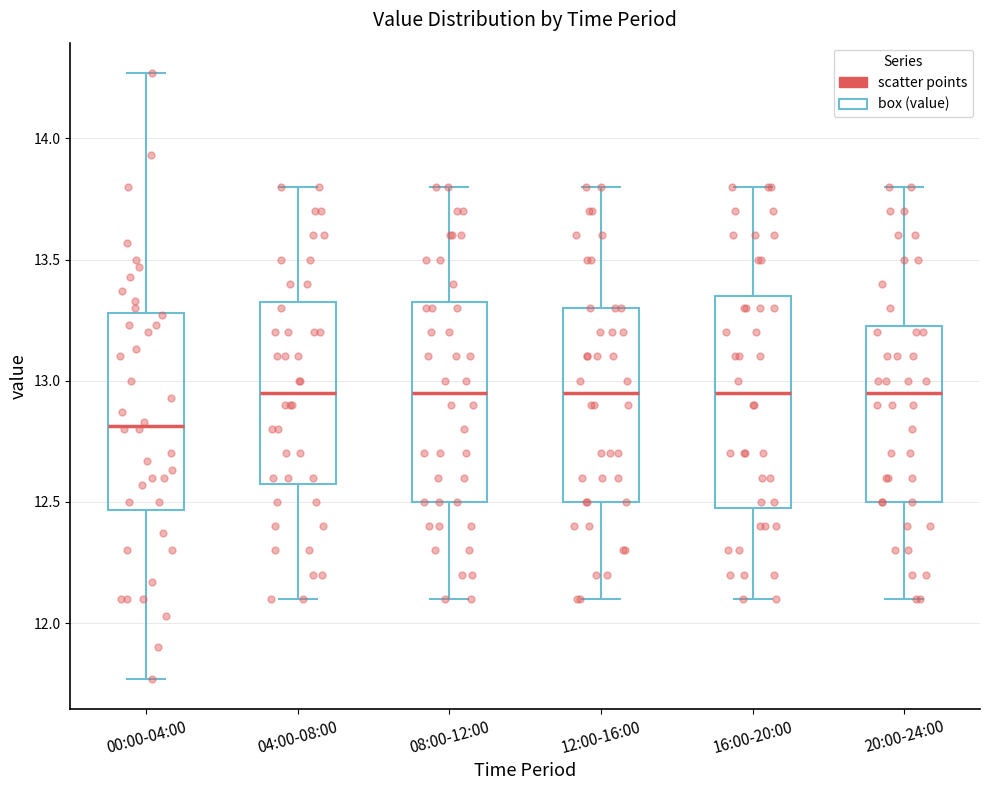

Reading left to right, transcribe this box plot: for each box, give where its median line is, the range the box spans, and where its two whiskers end, as read against the y-axis. The values are not printed on the chart, so give them approximately, as read against the axis.

00:00-04:00: median 12.80, box 12.45 to 13.30, whiskers 11.75 to 14.25
04:00-08:00: median 12.95, box 12.60 to 13.35, whiskers 12.10 to 13.80
08:00-12:00: median 12.95, box 12.50 to 13.35, whiskers 12.10 to 13.80
12:00-16:00: median 12.95, box 12.50 to 13.30, whiskers 12.10 to 13.80
16:00-20:00: median 12.95, box 12.50 to 13.35, whiskers 12.10 to 13.80
20:00-24:00: median 12.95, box 12.50 to 13.25, whiskers 12.10 to 13.80